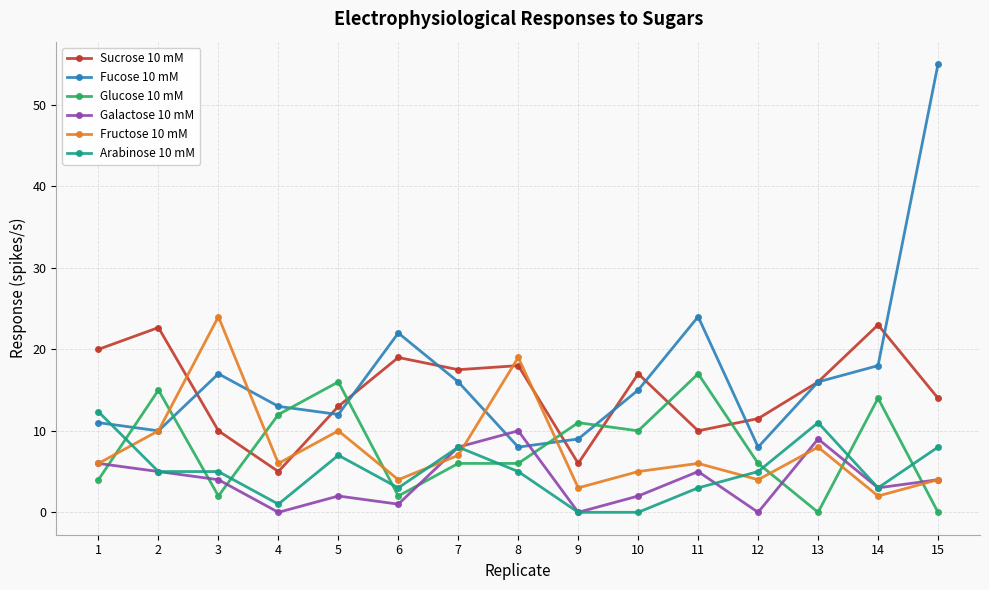

What is the value of the Galactose 10 mM point at the 11th from the left?

5.0